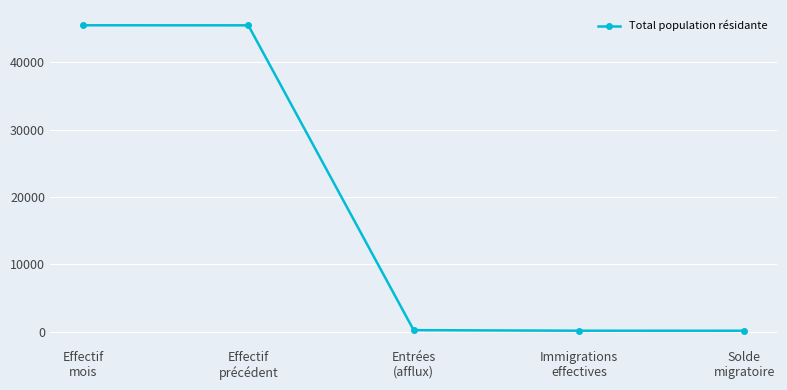

What is the greatest value displayed?

45519